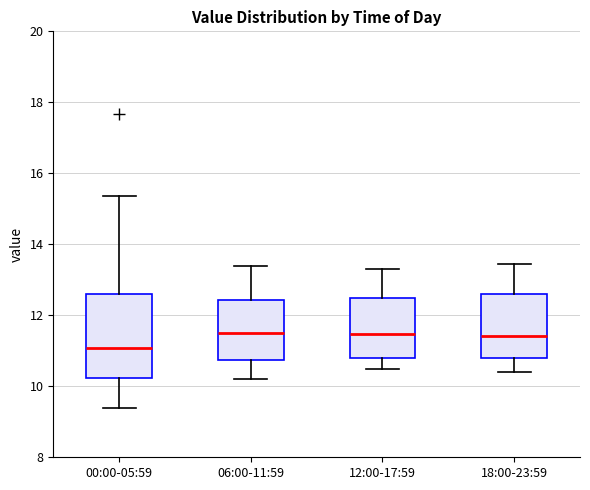

Which box is the tallest, from its lower edge to its upper edge?

00:00-05:59